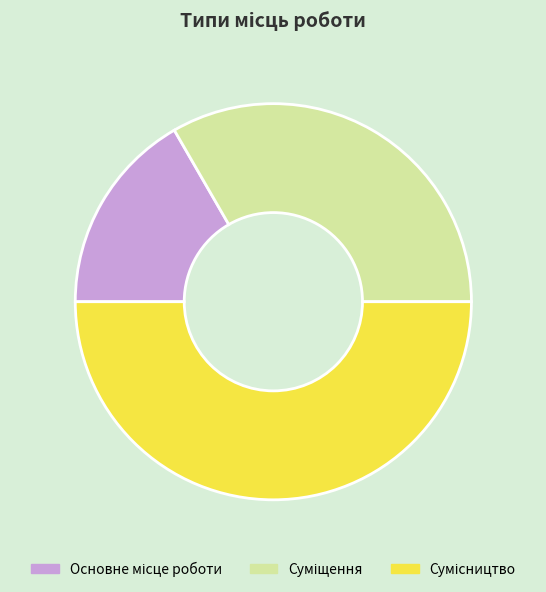

Count the number of slices in the pie.

3